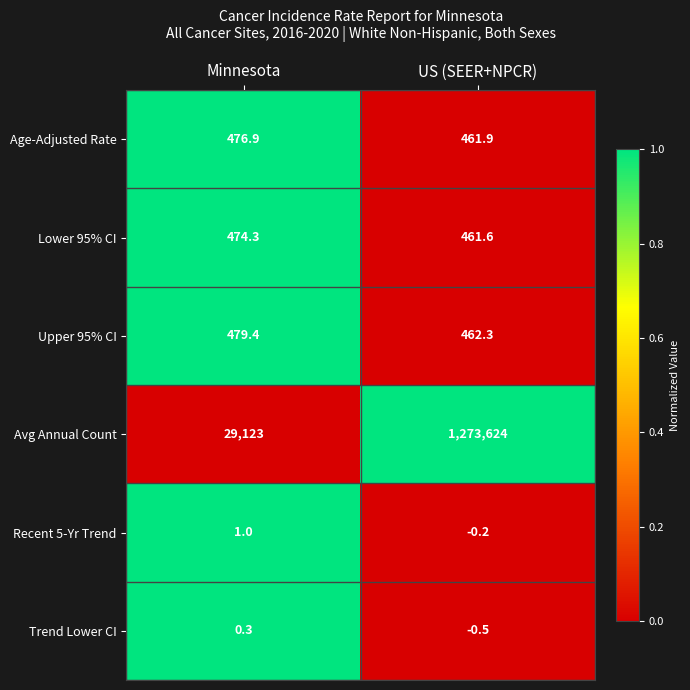

What is the spread (max minus min) of values at US (SEER+NPCR)?

1273624.5